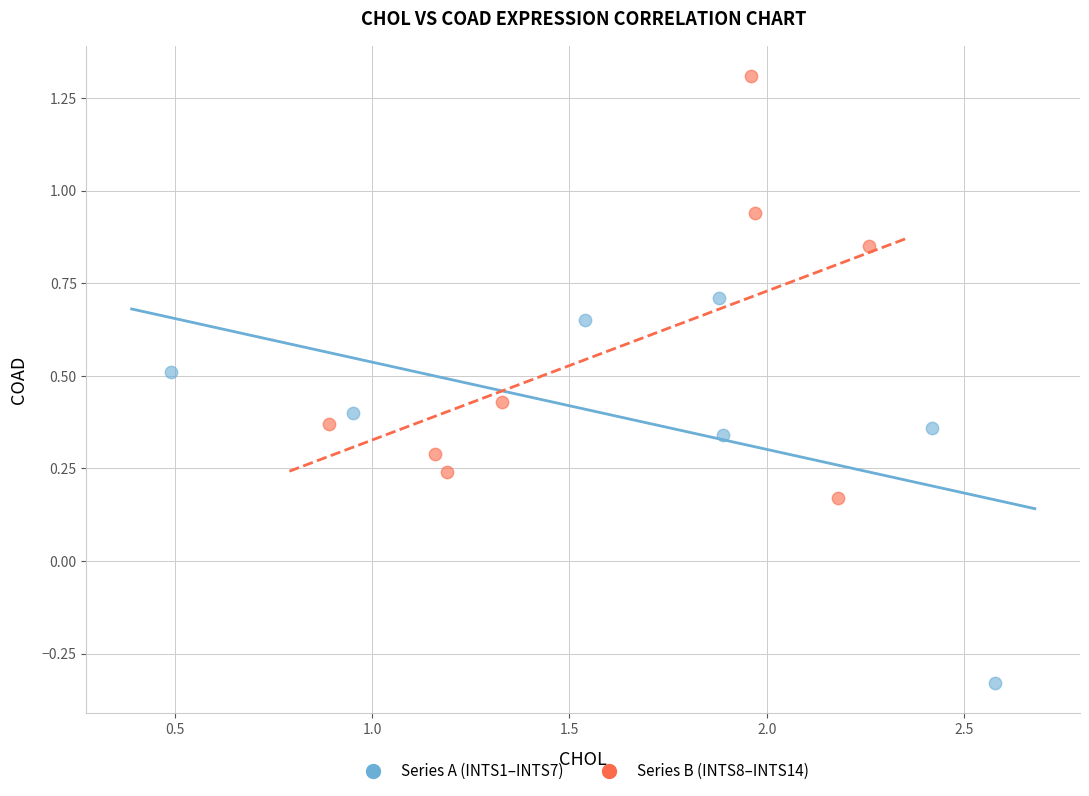

Which series reaches the maximum Y coordinate?

Series B (INTS8–INTS14)